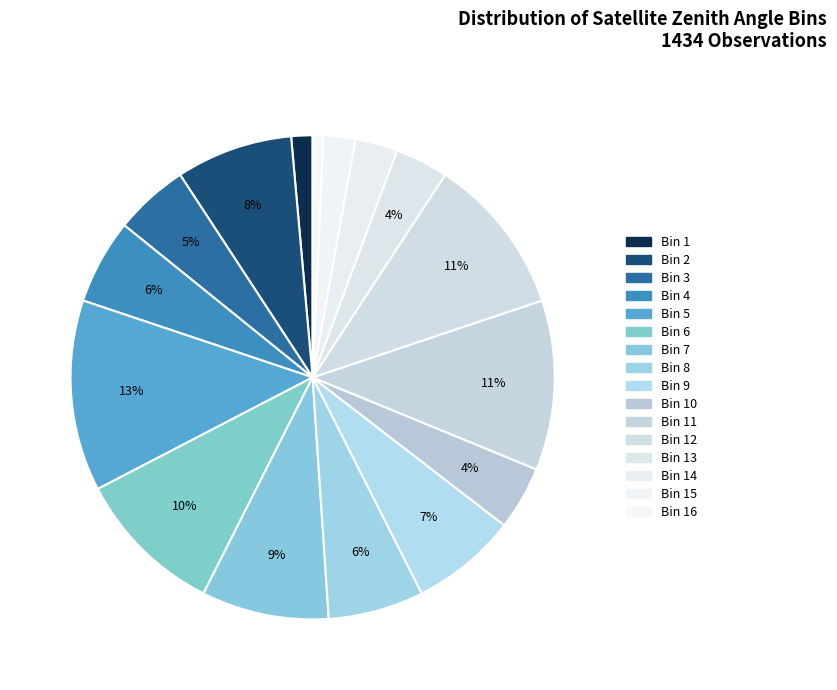

How many slices are in this pie chart?

16